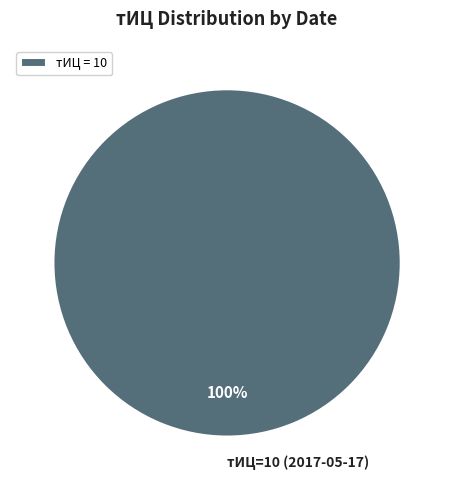

Does any single category account for the majority?

Yes